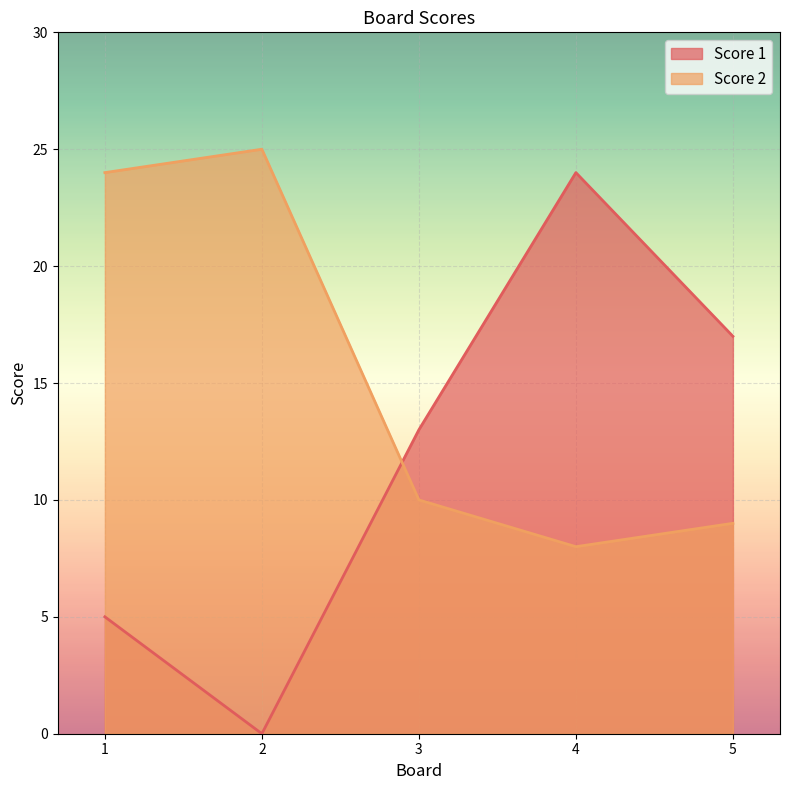

How many series are shown in this chart?

2